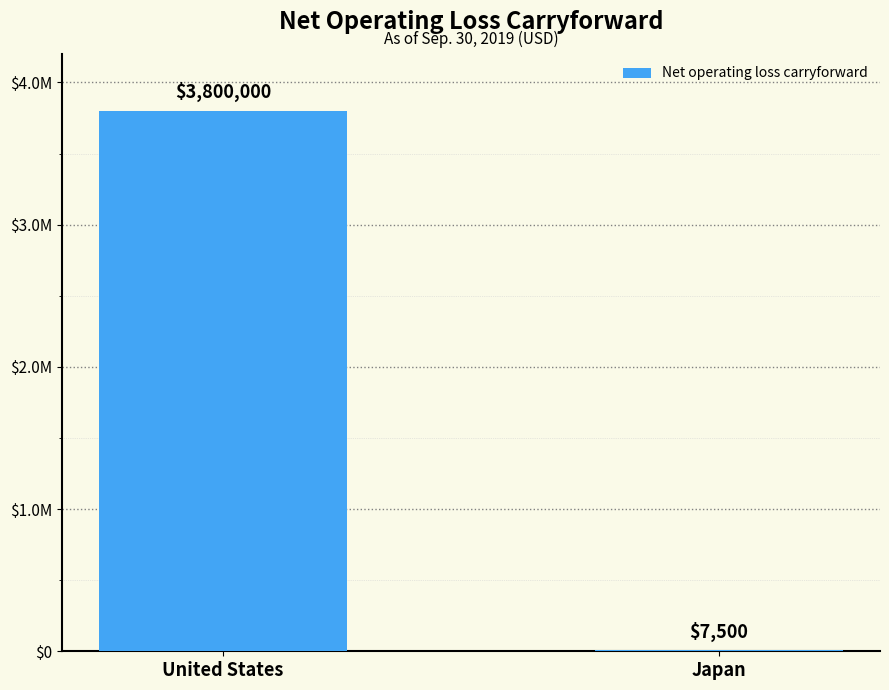

The value at Japan is 10280. True or false?

False